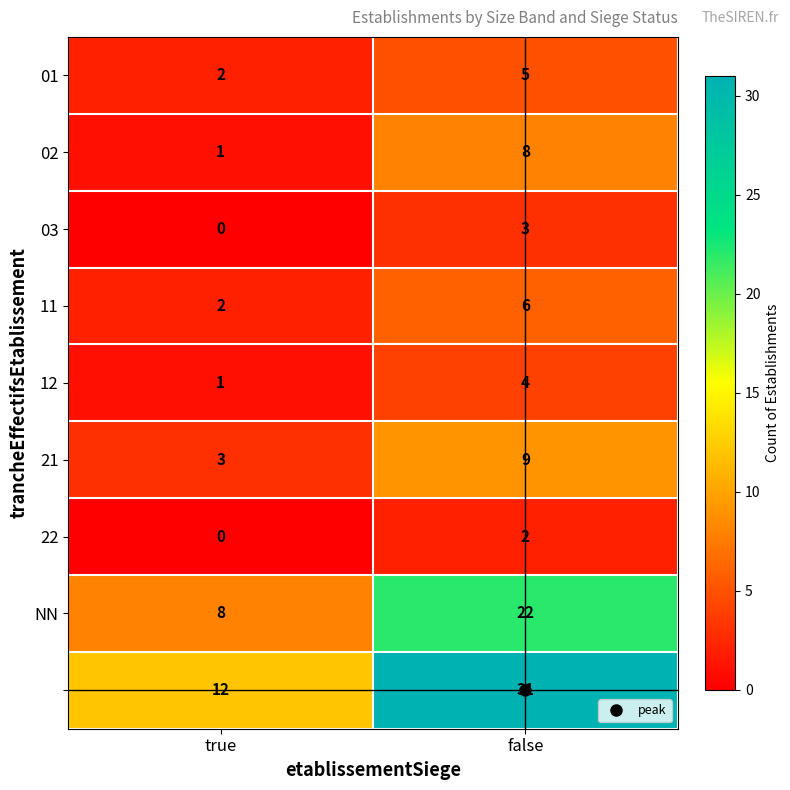

What is the total value across all series at true?

29